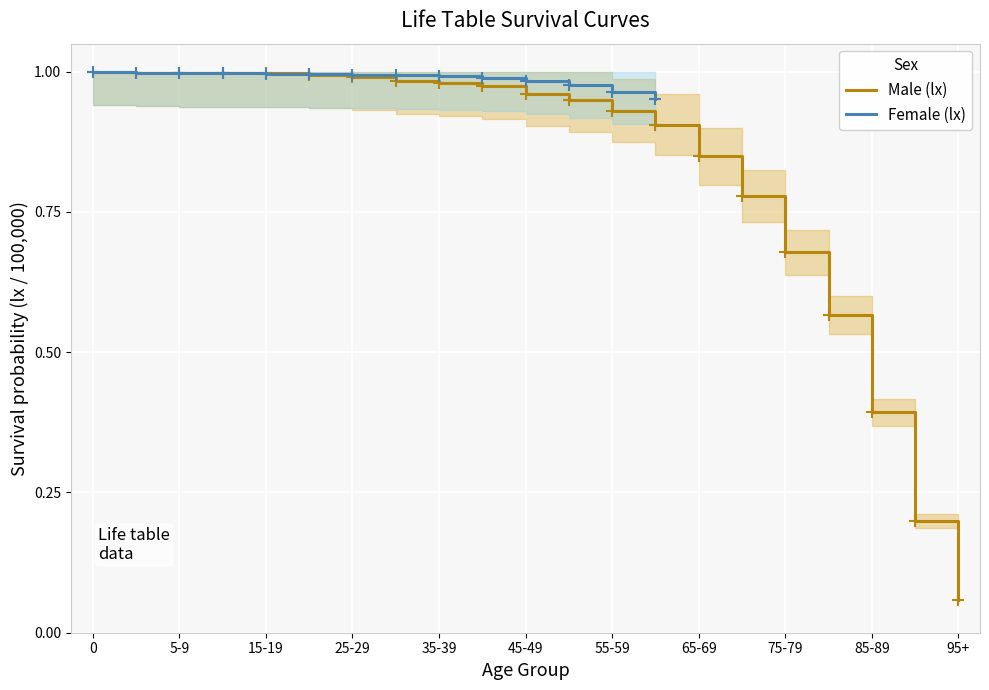

Reading left to right, extract all data points from this chart.

0=1.0	1-4=1.0	5-9=1.0	10-14=1.0	15-19=1.0	20-24=1.0	25-29=1.0	30-34=1.0	35-39=1.0	40-44=1.0	45-49=1.0	50-54=0.9	55-59=0.9	60-64=0.9	65-69=0.8	70-74=0.8	75-79=0.7	80-84=0.6	85-89=0.4	90-94=0.2	95+=0.1